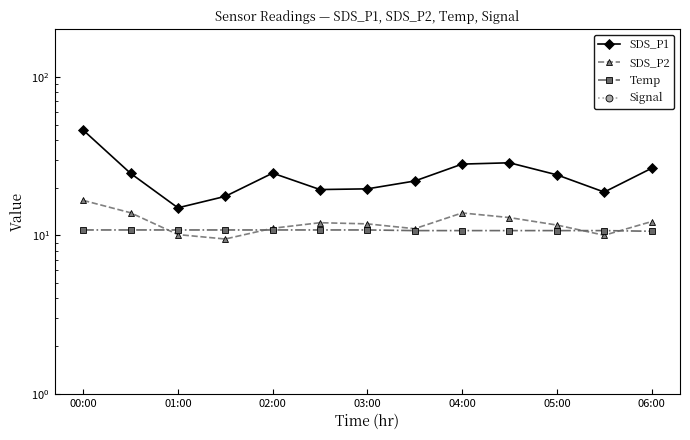

What is the value of the Temp point at the 11th from the left?

10.7